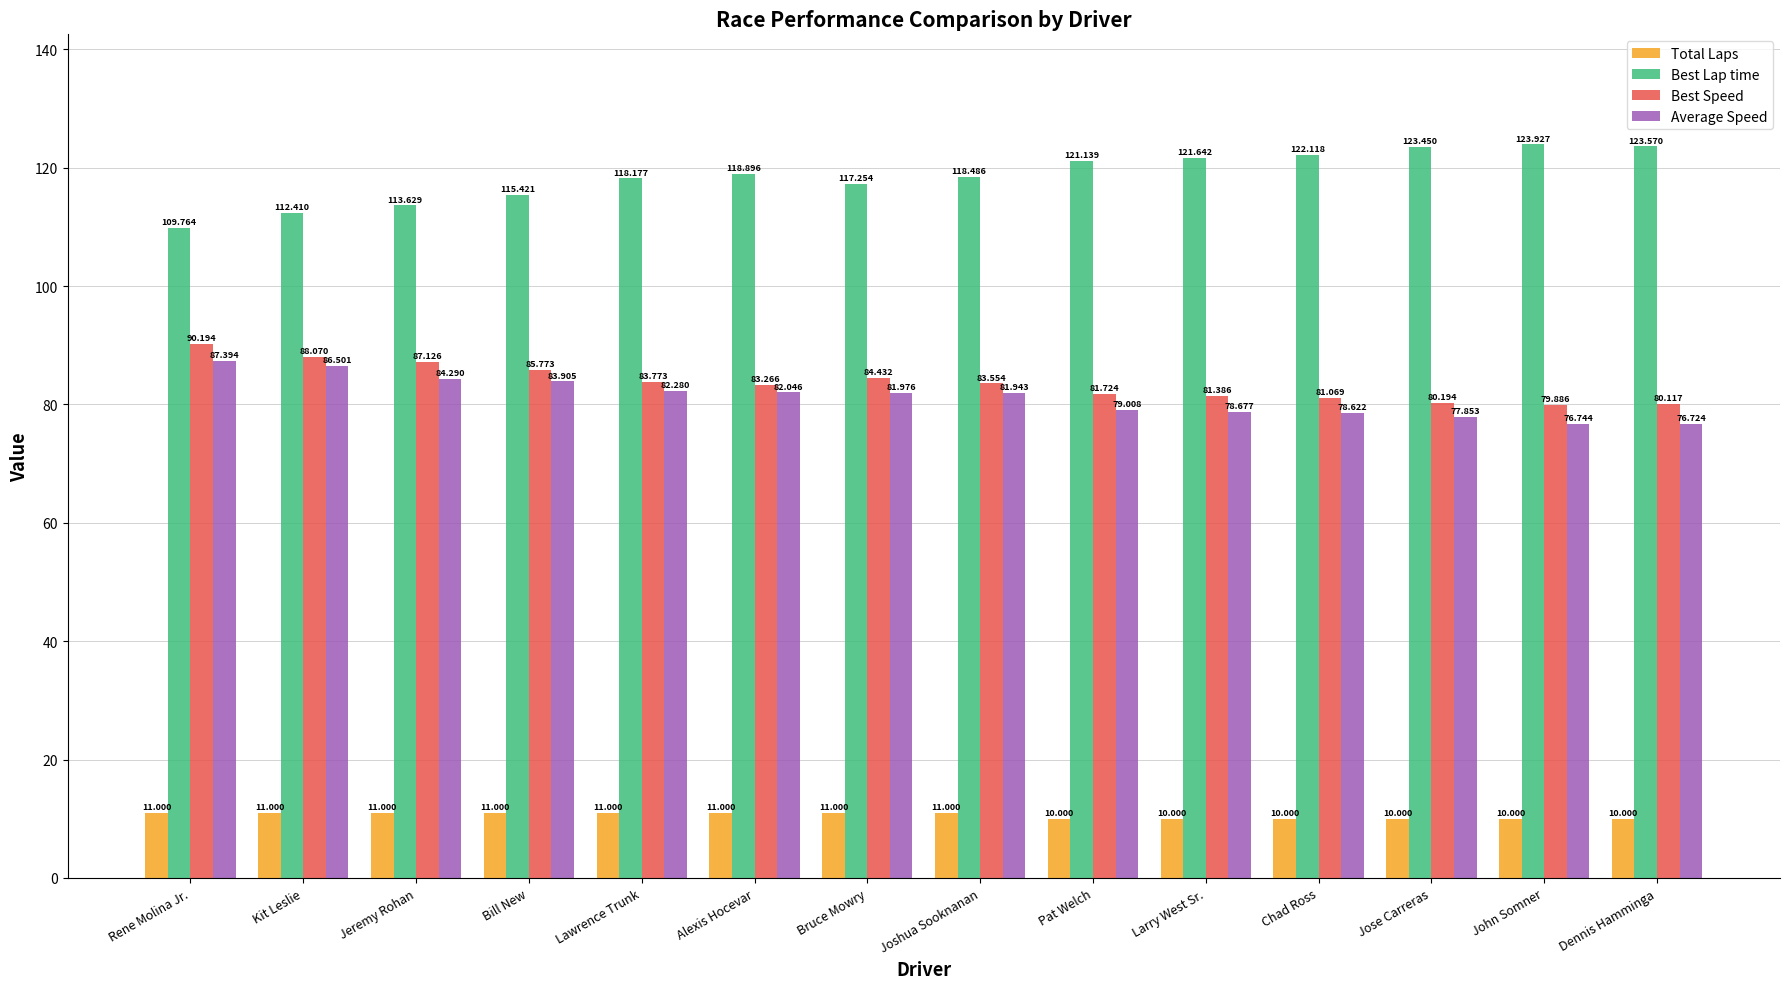

What is the difference between the maximum and minimum values in the Total Laps series?

1.0